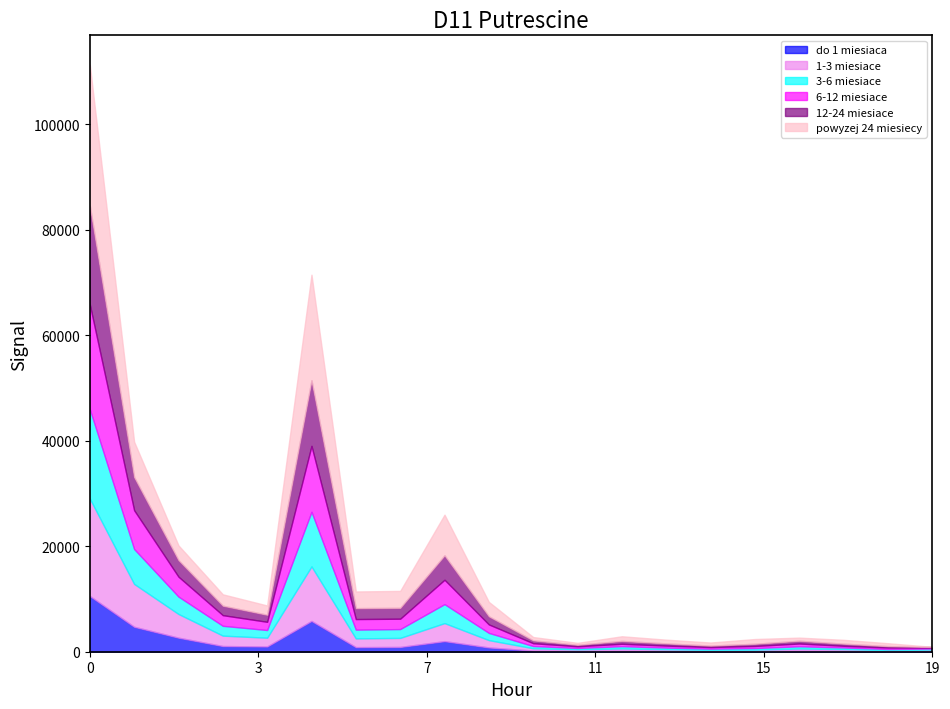

How many times do do 1 miesiaca and 12-24 miesiace cross each other?

1